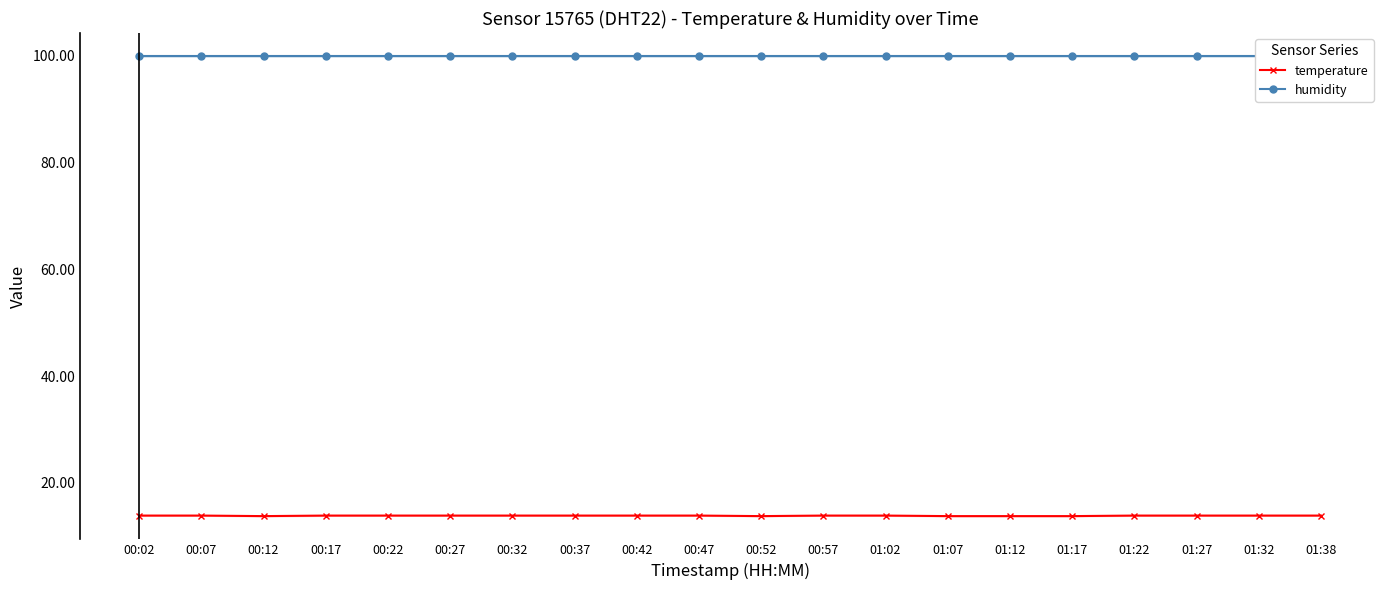

Does the chart have visible grid lines?

No